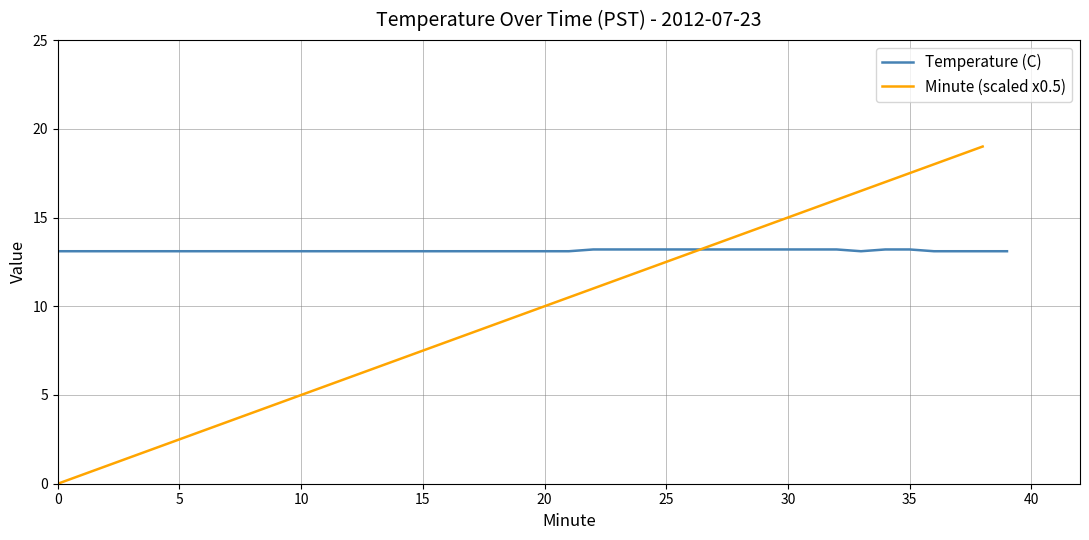

Is it true that Minute (scaled x0.5) equals 15 at 30?

True